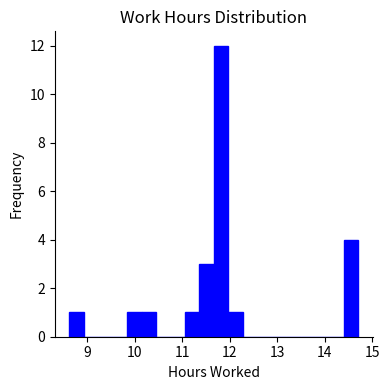

Read against the x-axis, roughly where is the centre of the tallest bar?

11.8